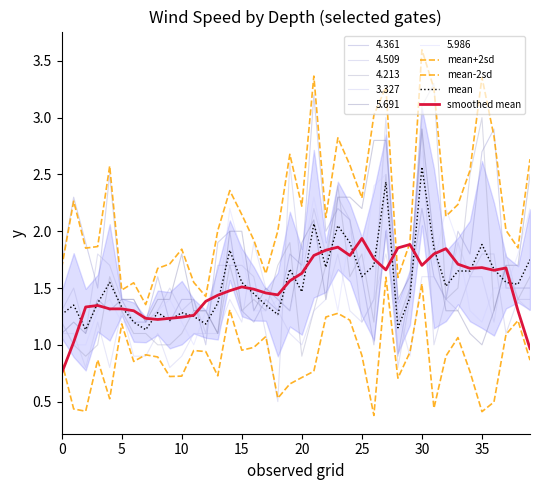

After their last crossing, which series has the higher values: smoothed mean or mean-2sd?

smoothed mean